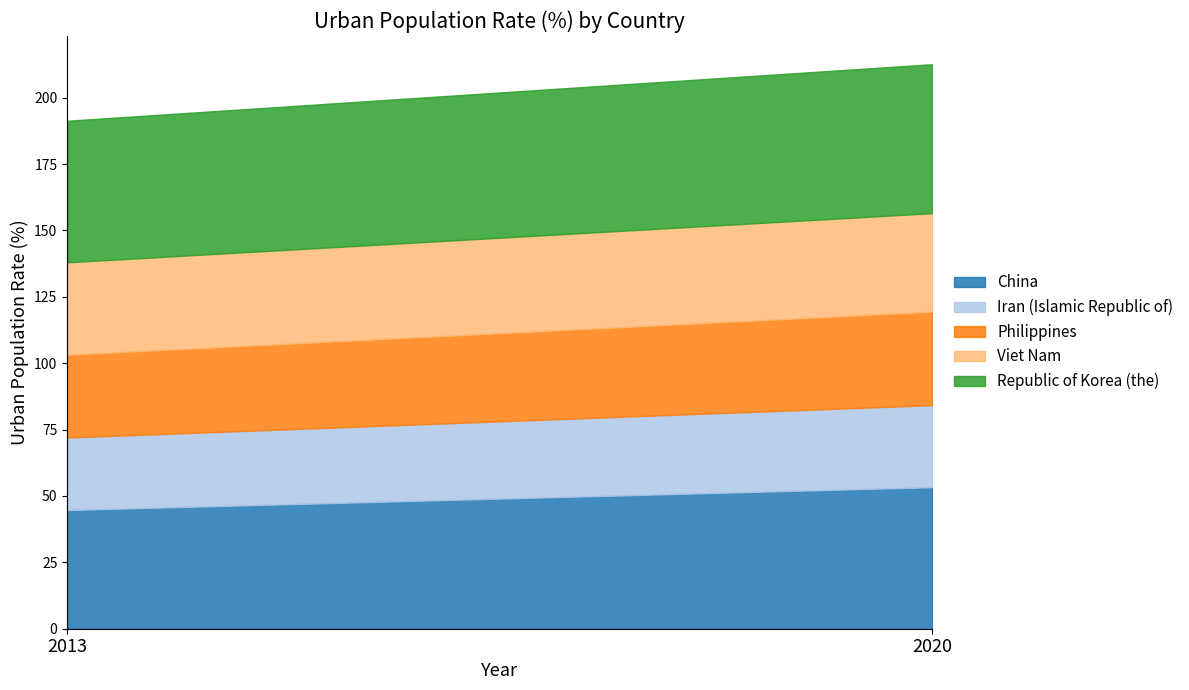

True or false: Iran (Islamic Republic of) has a value of 41.1 at 2020.

False